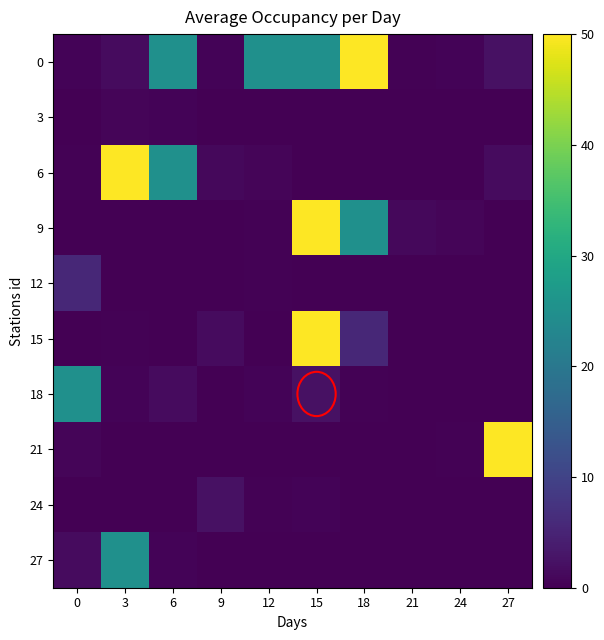

What is the spread (max minus min) of values at 18?

49.9